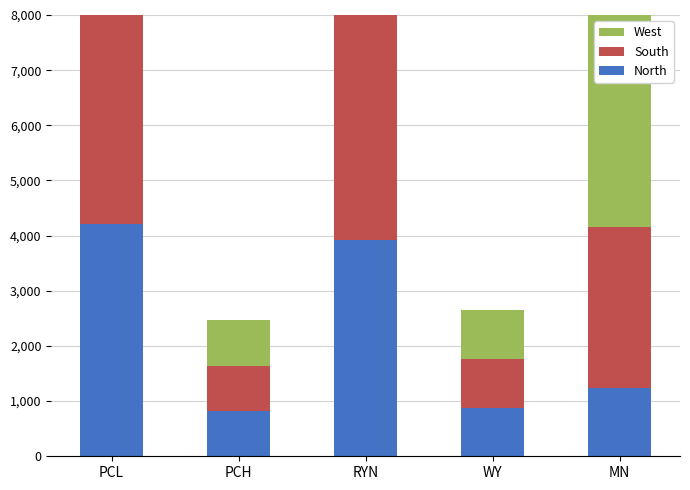

At which category is the sum across all series the highest?

RYN